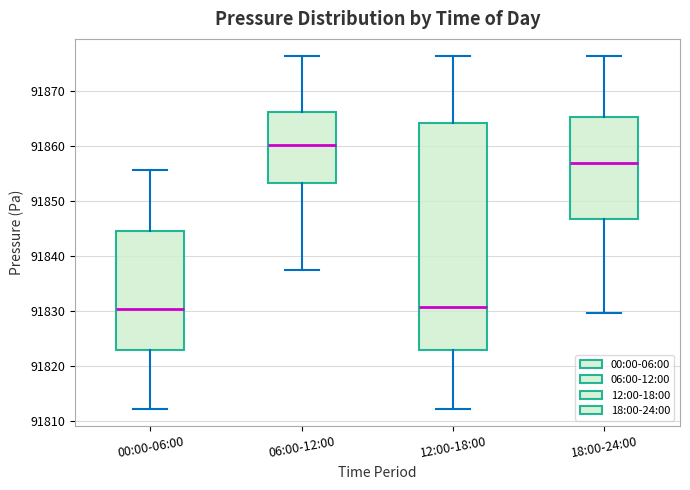

Which box has the highest median line?

06:00-12:00